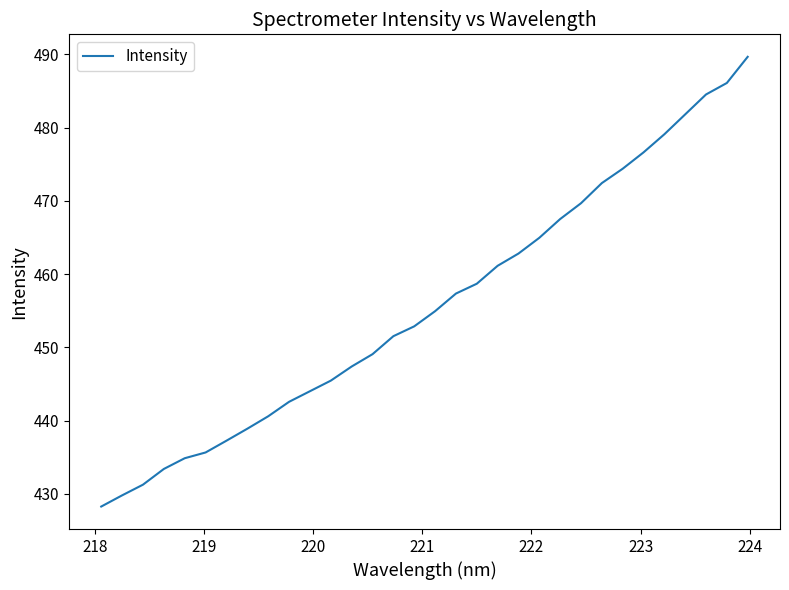

Is this an area chart (filled region under the line)?

No